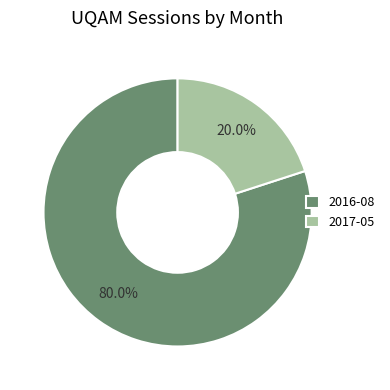

Is it true that 2016-08 is 67% of the pie?

False